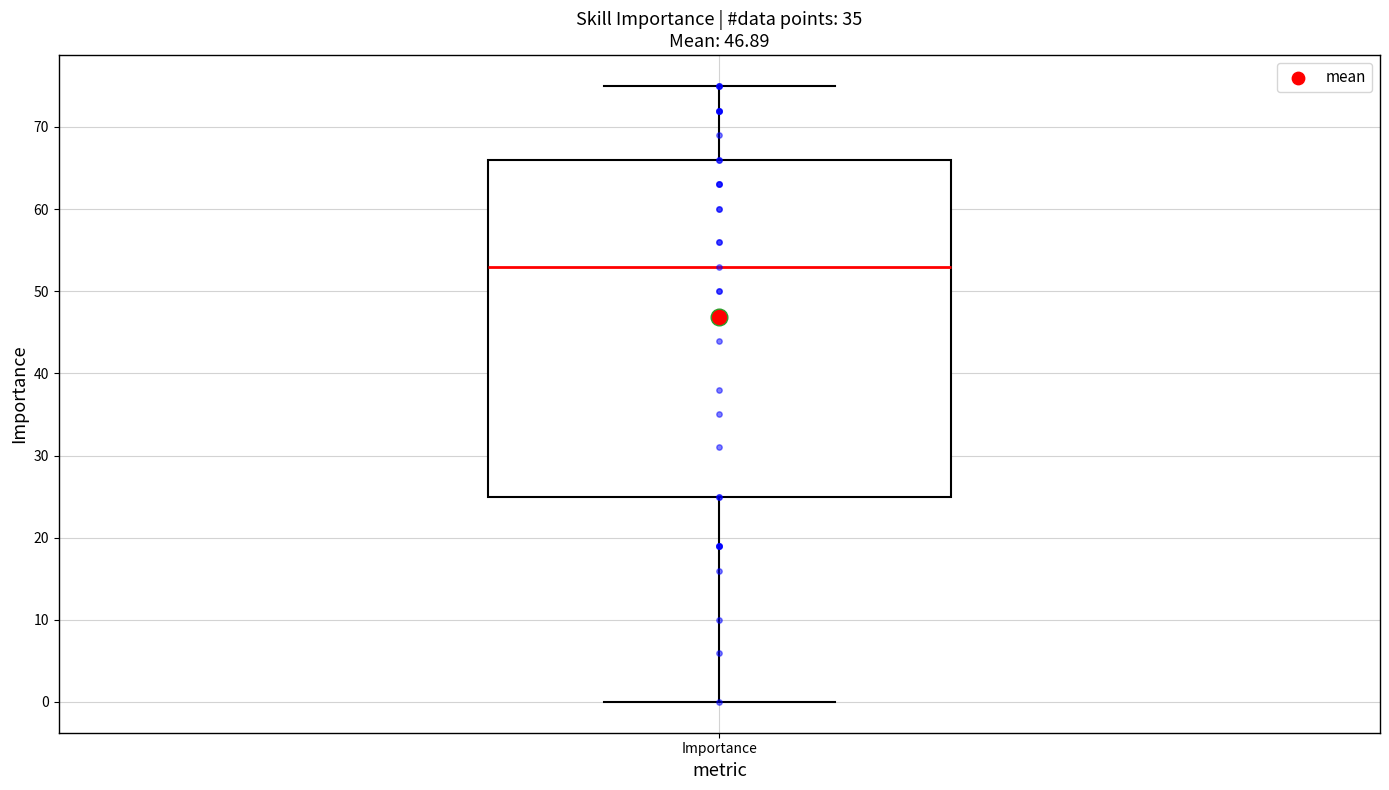

Read this box plot against the y-axis: the position of the median line, the range covered by the box, and the ends of both whiskers. The values are not printed on the chart, so give them approximately, as read against the axis.

median 53, box 25 to 66, whiskers 0 to 75